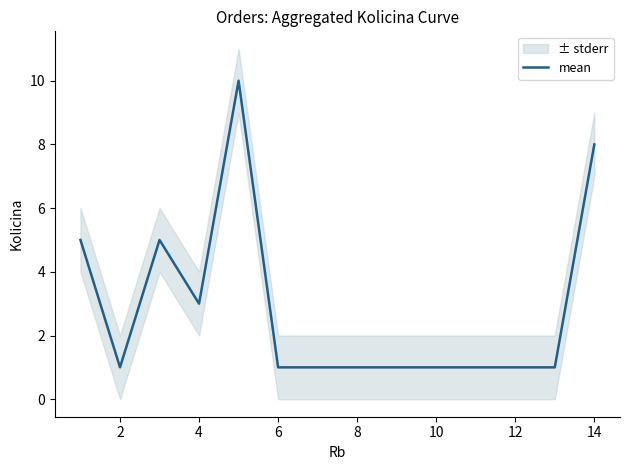

Is it true that mean equals 8 at 14?

True